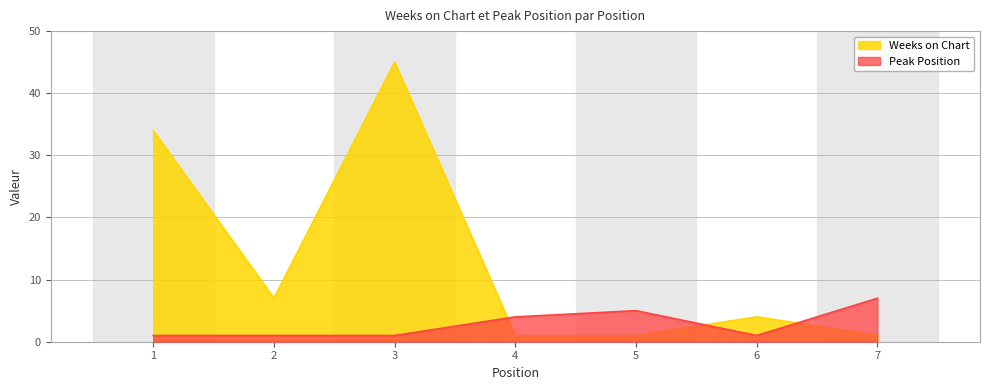

What is the difference between the Weeks on Chart values at 7 and 6?

3